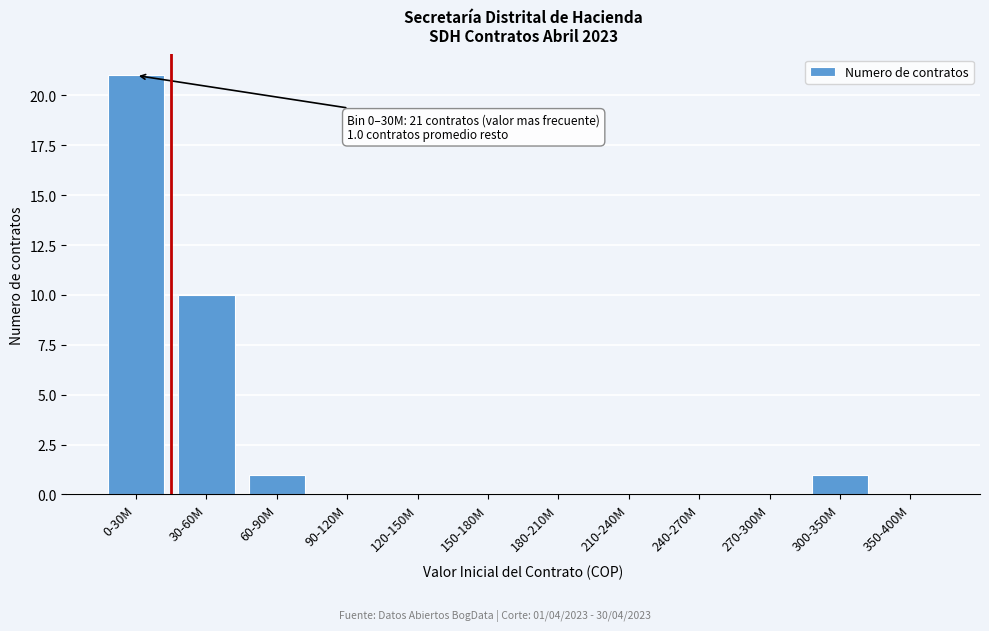

Reading left to right, what are all the values shown in this chart?

0-30M=21	30-60M=10	60-90M=1	90-120M=0	120-150M=0	150-180M=0	180-210M=0	210-240M=0	240-270M=0	270-300M=0	300-350M=1	350-400M=0